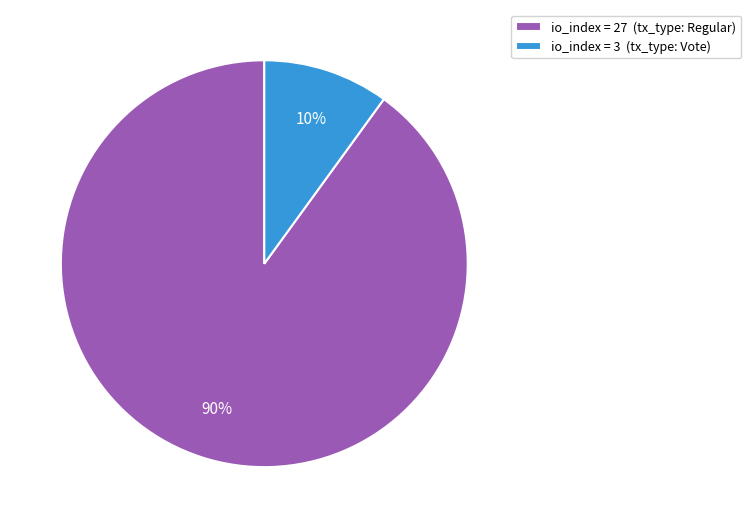

To the nearest percent, what is the difference between the io_index = 27 (tx_type: Regular) and io_index = 3 (tx_type: Vote) slice percentages?

80%